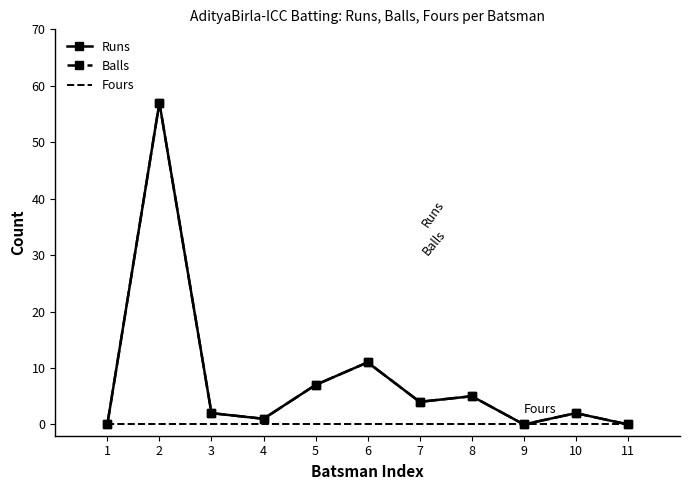

What is the maximum value for Runs?

57